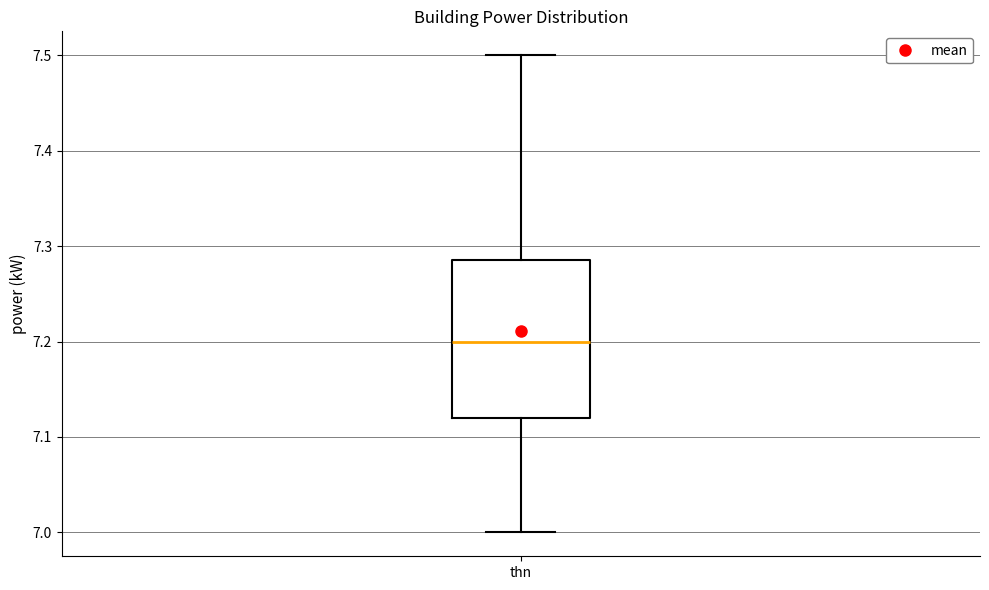

Transcribe this box plot: give where the median line is, the range the box spans, and where the two whiskers end, as read against the y-axis. The values are not printed on the chart, so give them approximately, as read against the axis.

median 7.20, box 7.12 to 7.29, whiskers 7.00 to 7.50